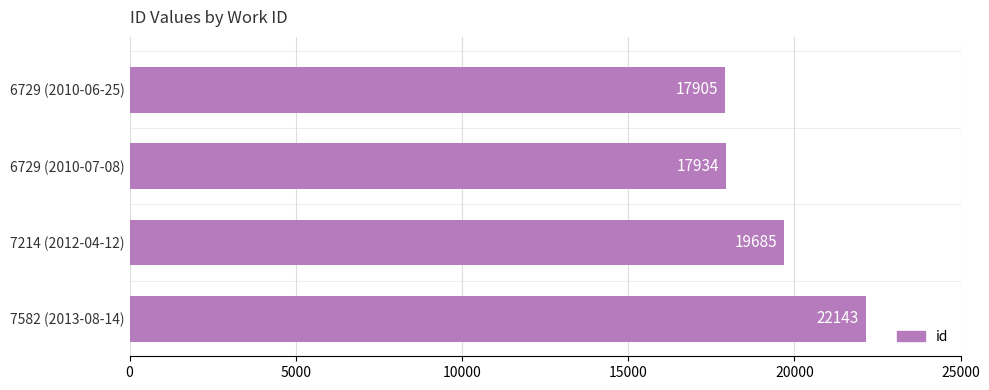

What is the sum of all values?

77667